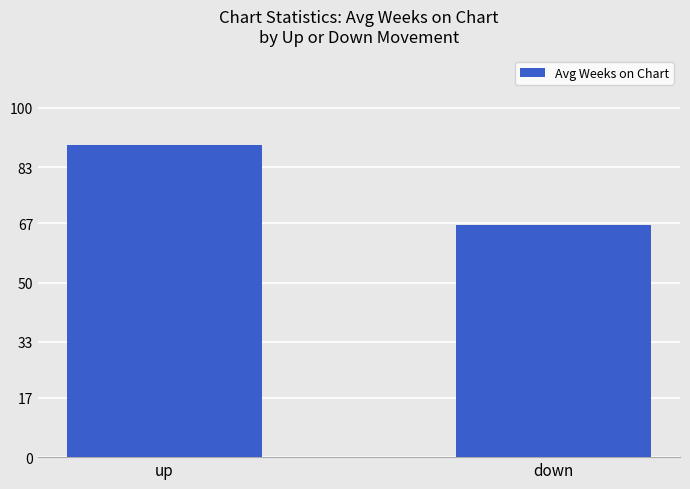

What is the smallest value displayed?

66.6